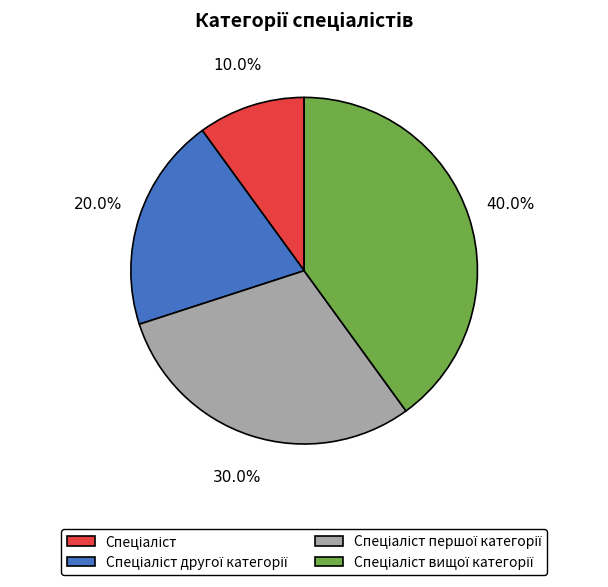

Is there a majority slice in this chart?

No